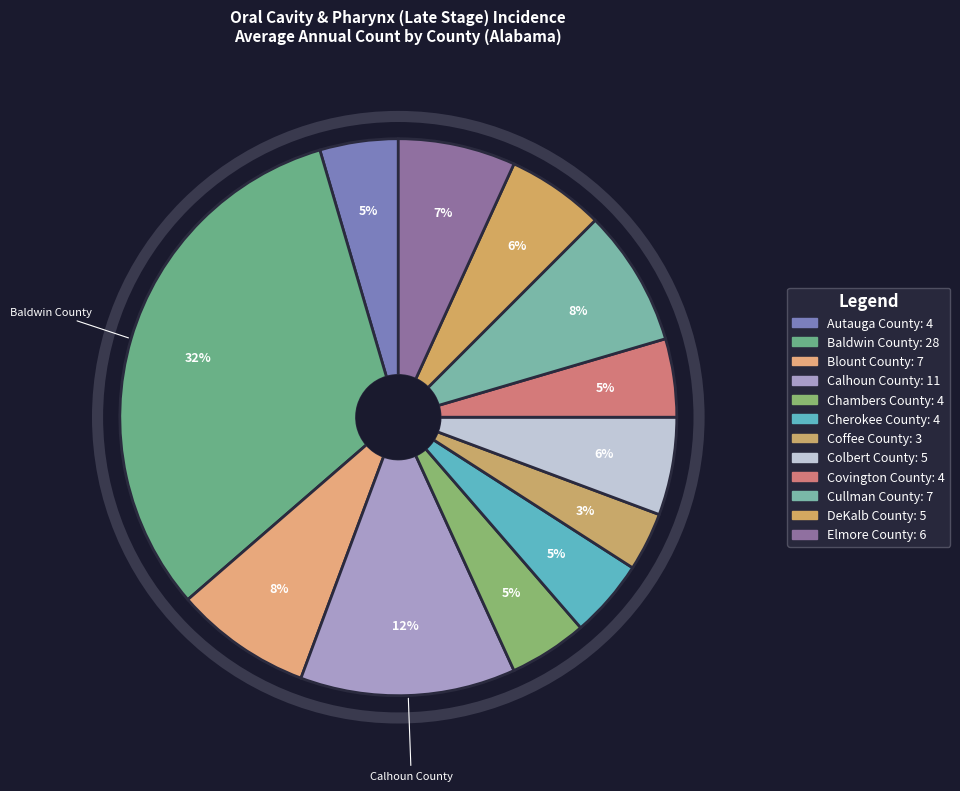

Count the number of slices in the pie.

12